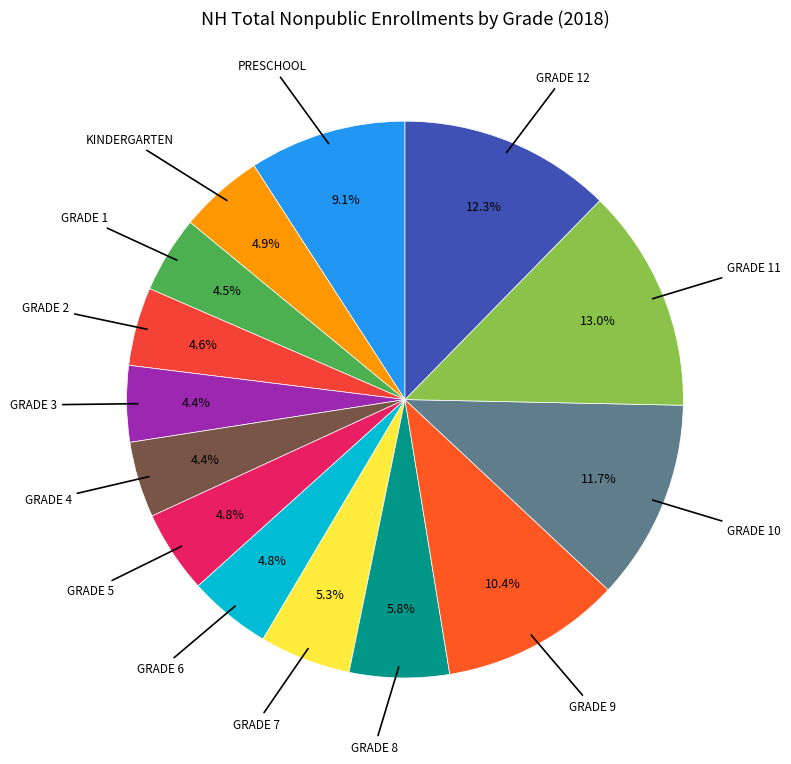

What is the largest slice in the pie chart?

Grade 11